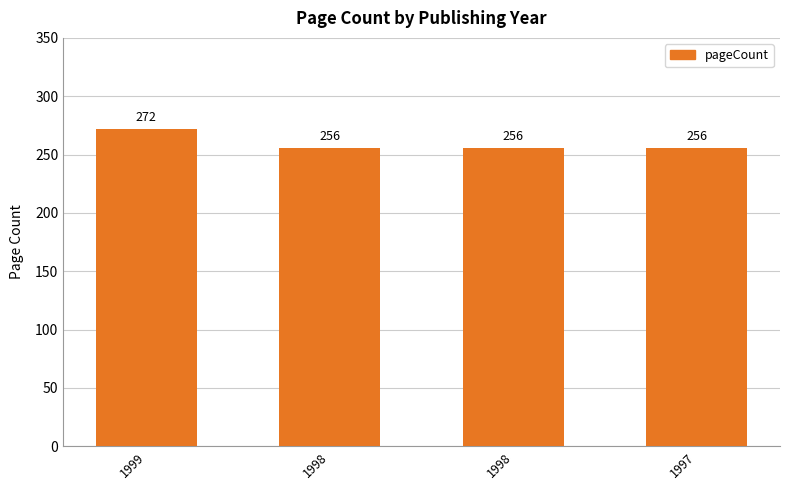

What is the smallest value displayed?

256